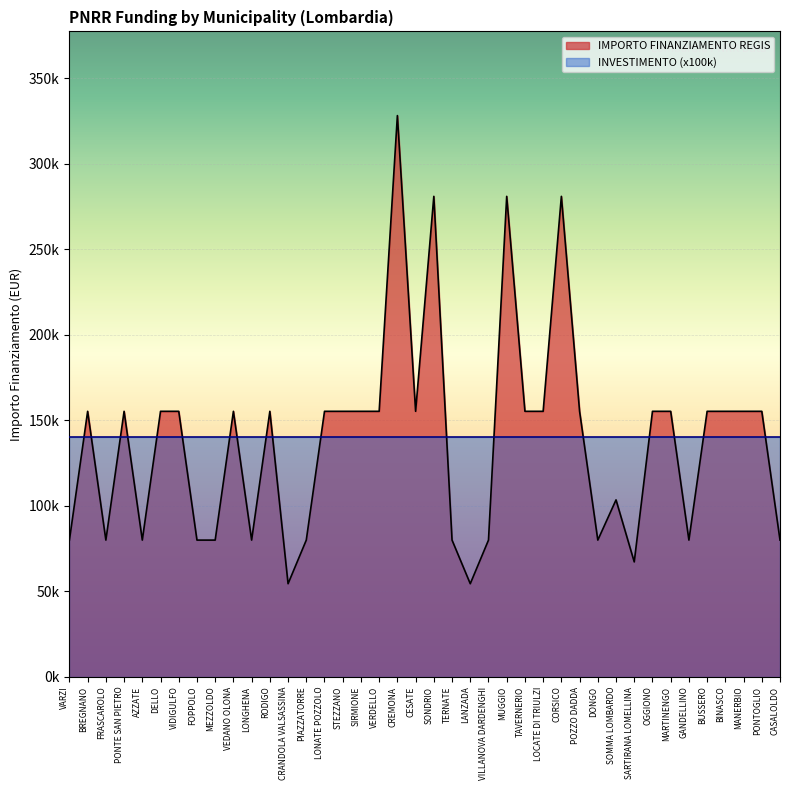

What is the difference between the second highest and minimum values?

226520